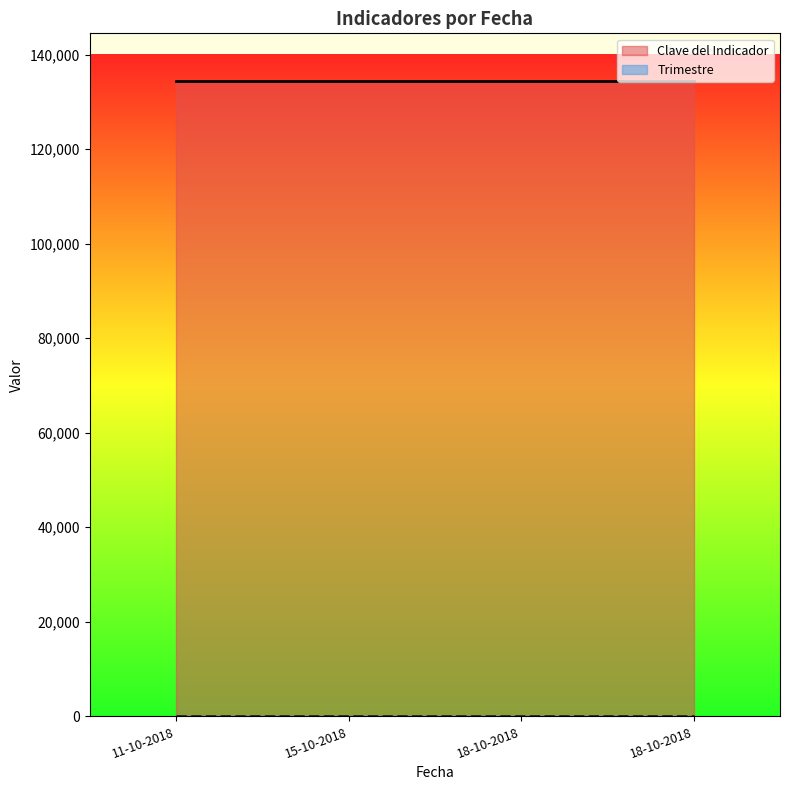

List the labels in order of Clave del Indicador value, smallest first.

11-10-2018, 15-10-2018, 18-10-2018, 18-10-2018